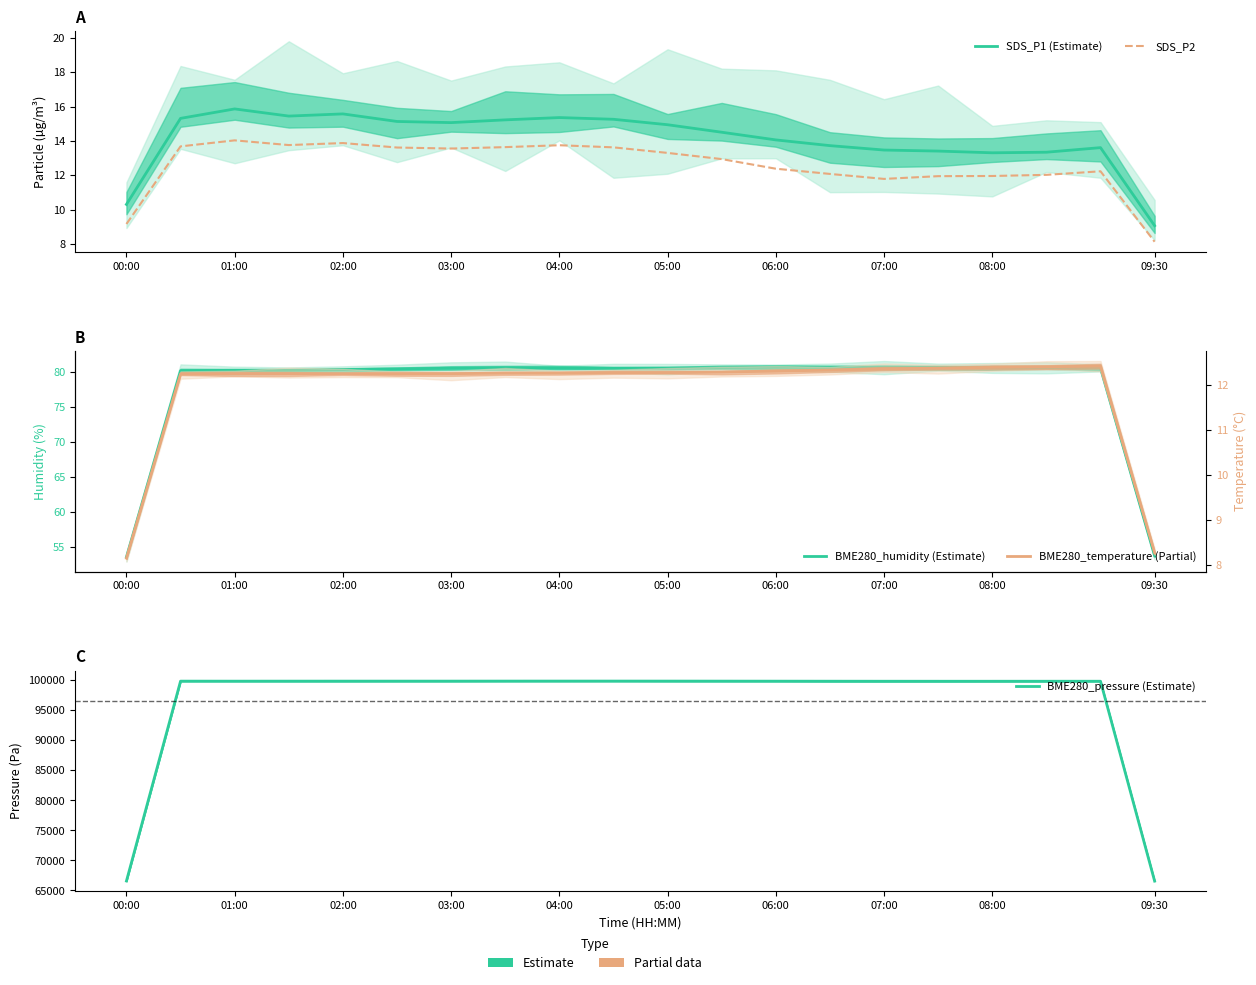

Which series has the widest spread of values?

BME280_pressure (Estimate)